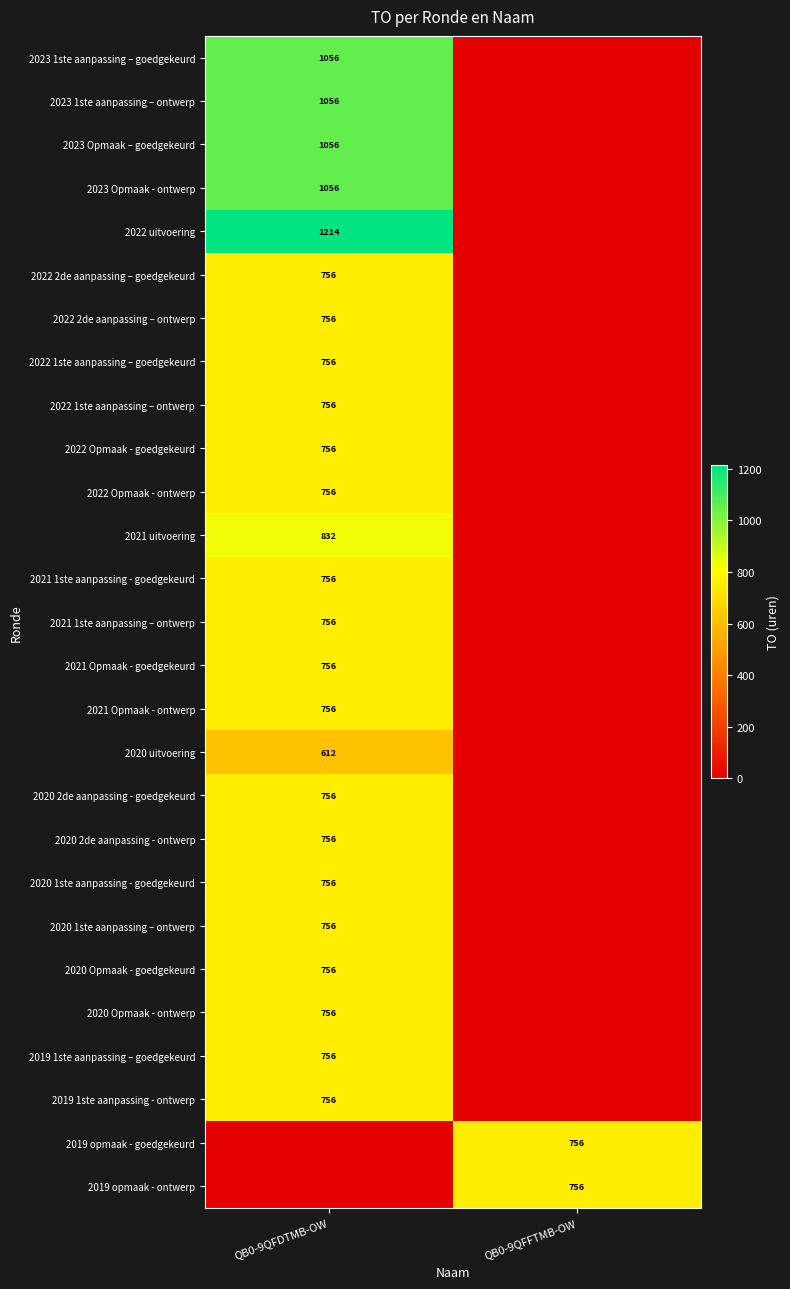

Between QB0-9QFDTMB-OW and QB0-9QFFTMB-OW, which is larger?

QB0-9QFDTMB-OW